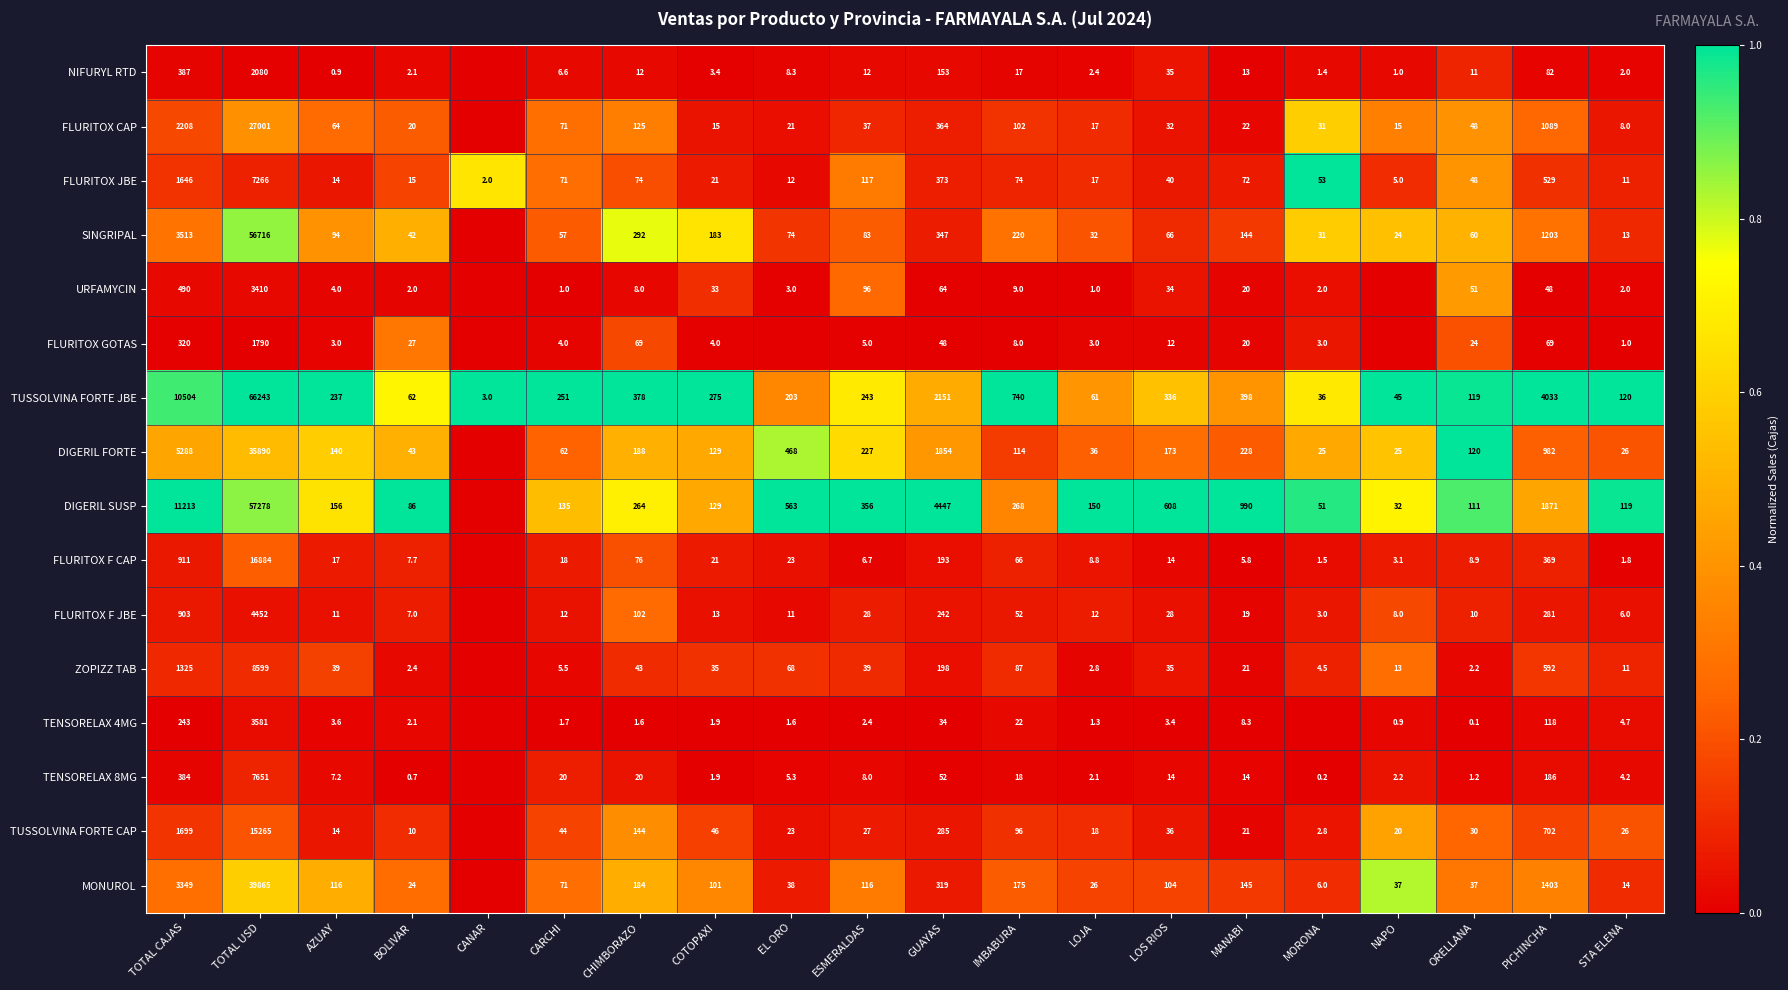

Is the value of DIGERIL SUSP at MANABI greater than the value of FLURITOX GOTAS at ESMERALDAS?

Yes